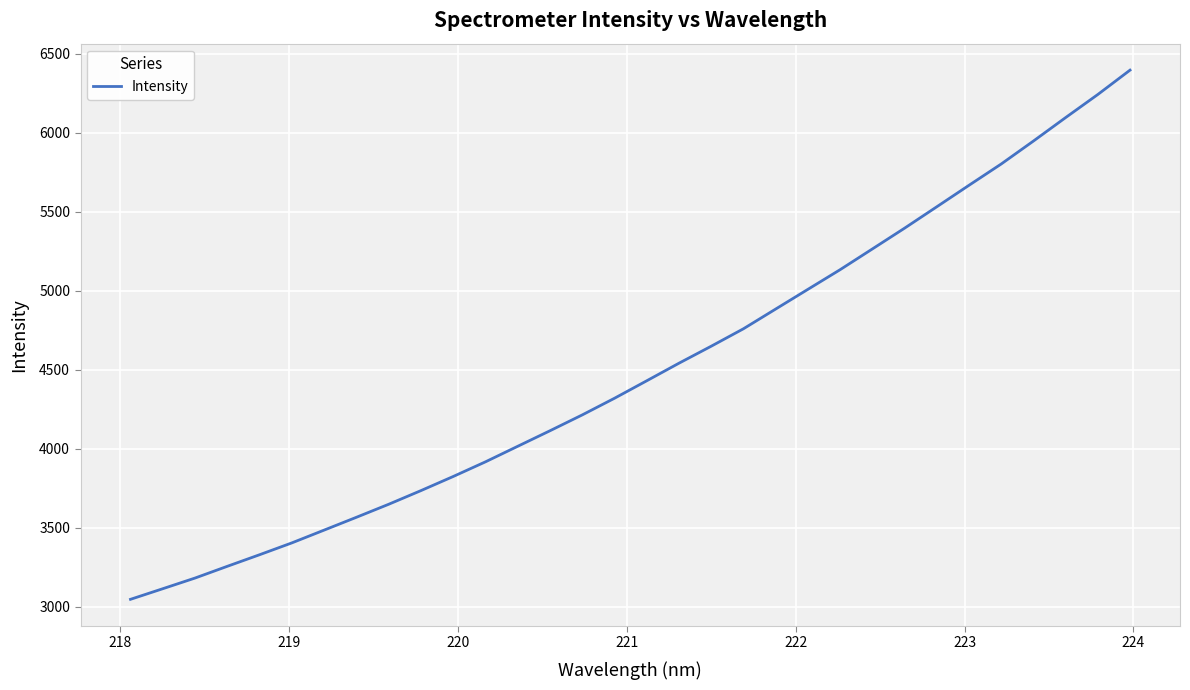

What is the maximum value shown in the chart?

6396.0